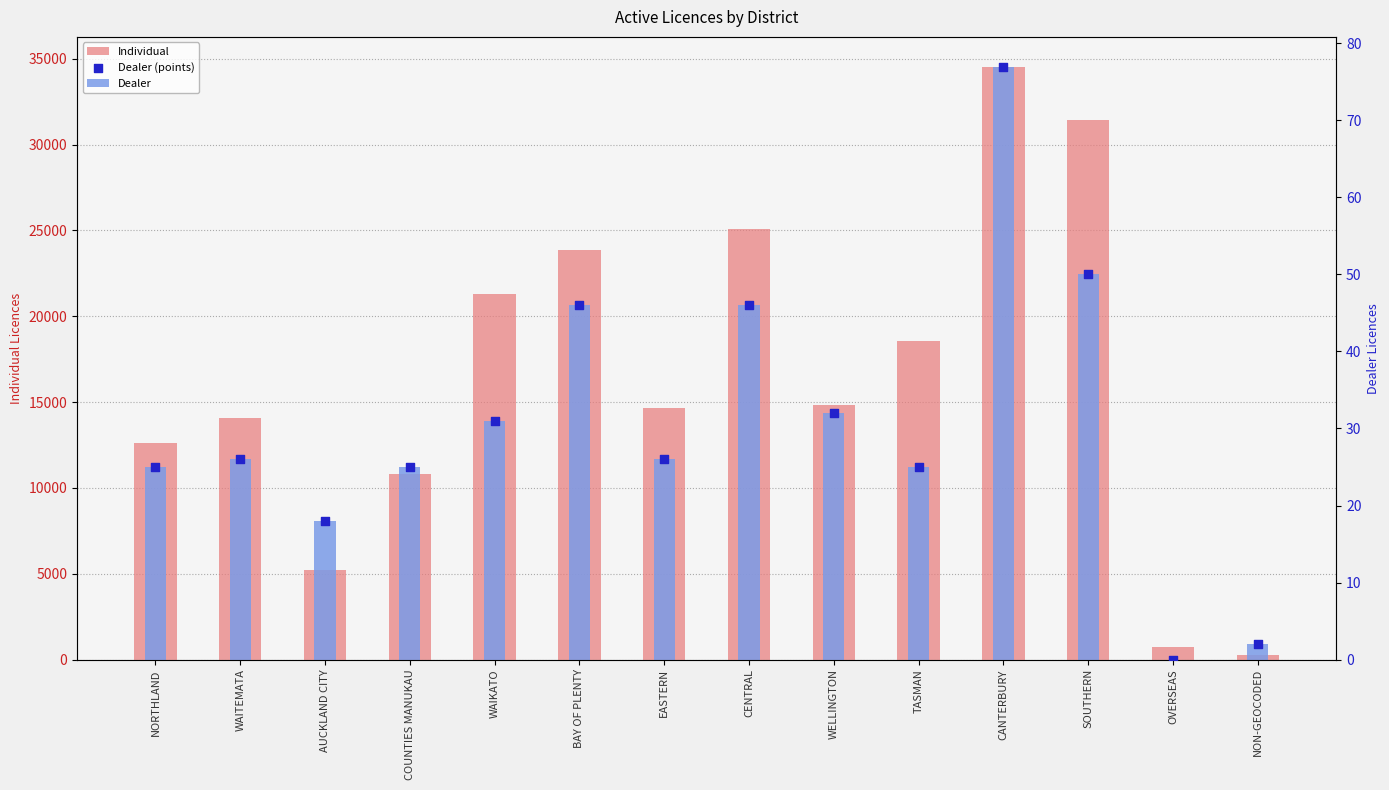

Which series reaches the maximum Y coordinate?

Individual